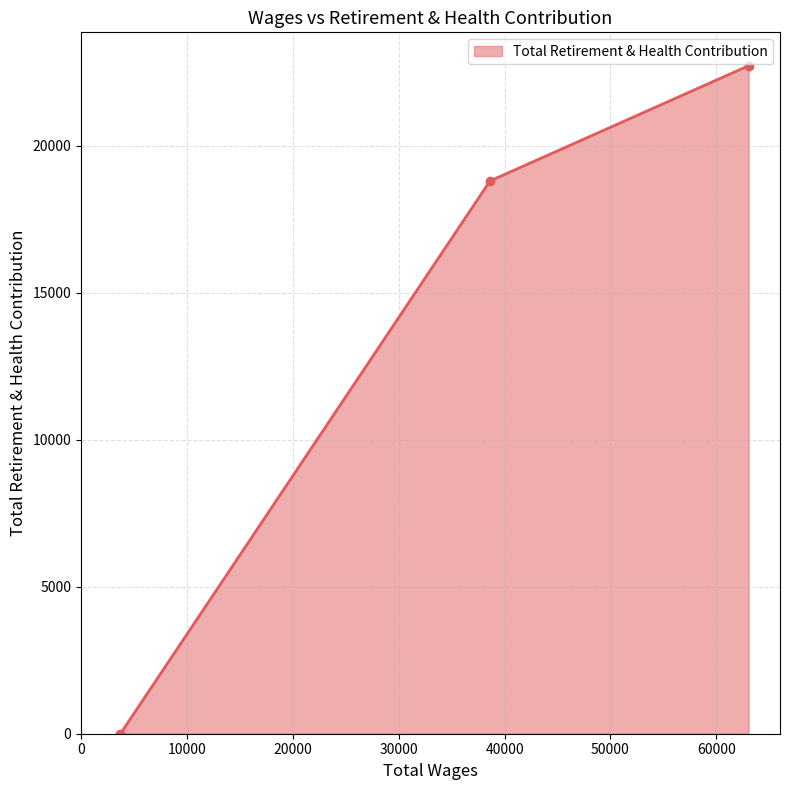

What is the difference between the maximum and minimum values?

22719